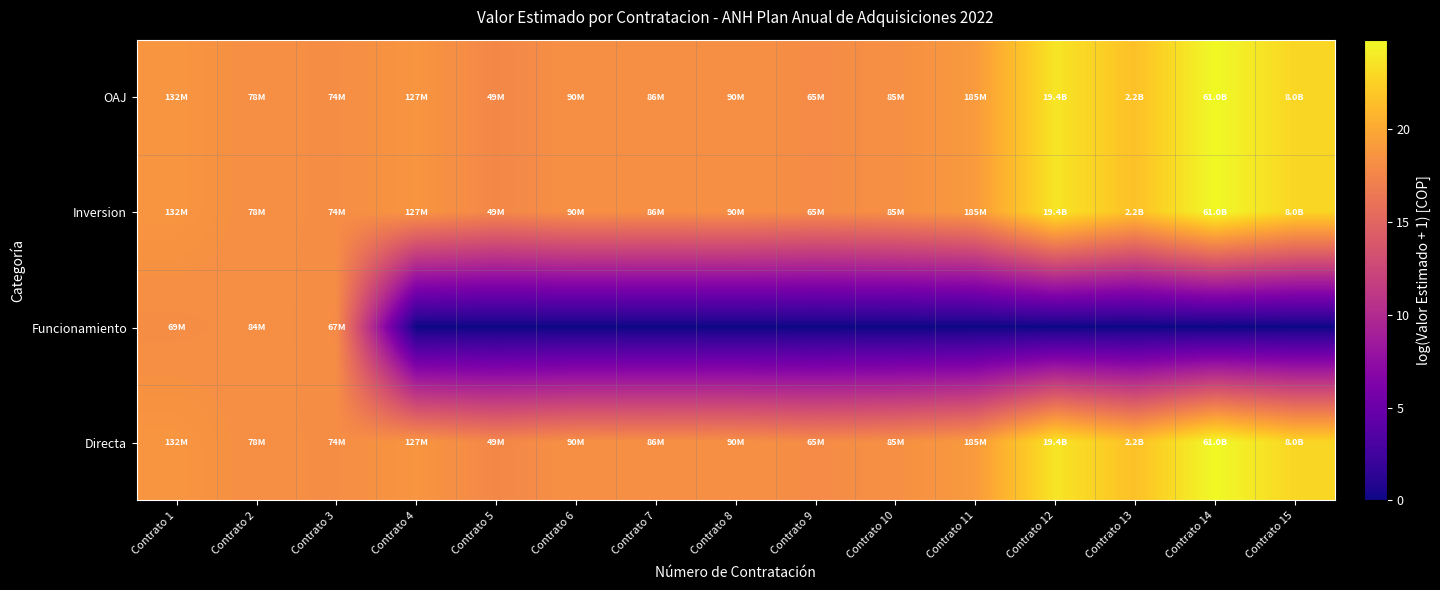

What is the total value across all series at Contrato 1?

74.1